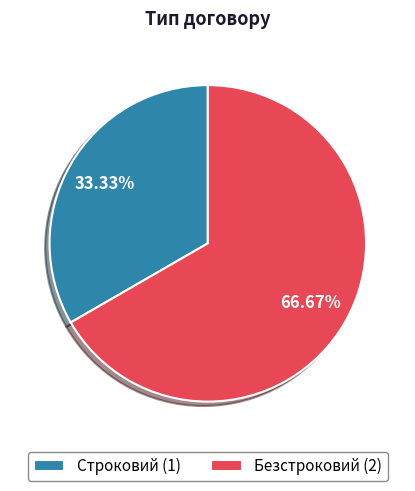

Is it true that Строковий is 43% of the pie?

False